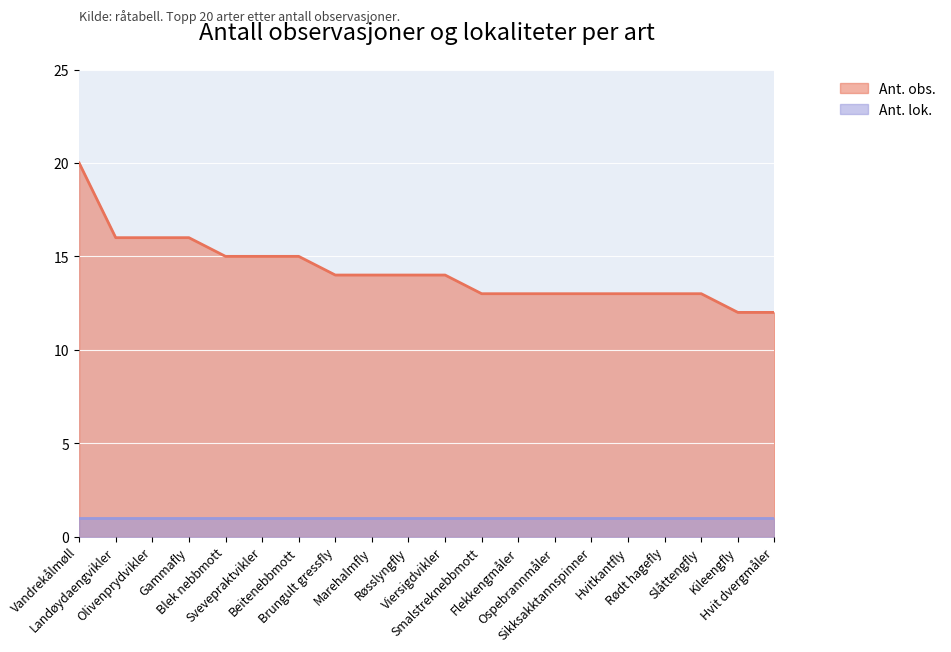

Where does the data first go above 14?

Vandrekålmøll